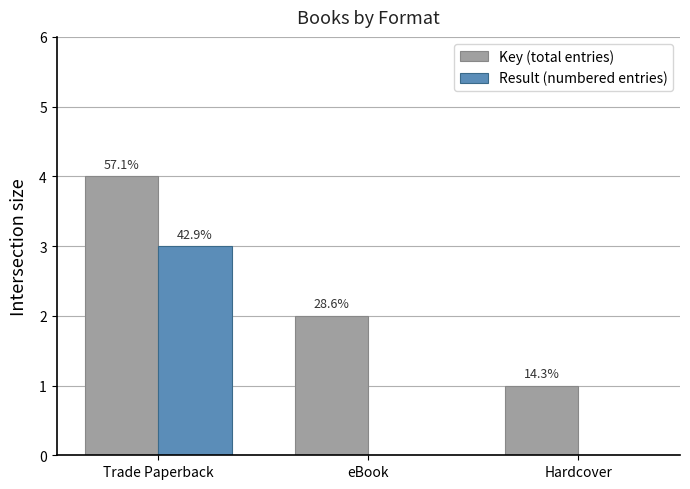

Does the chart contain stacked bars?

No